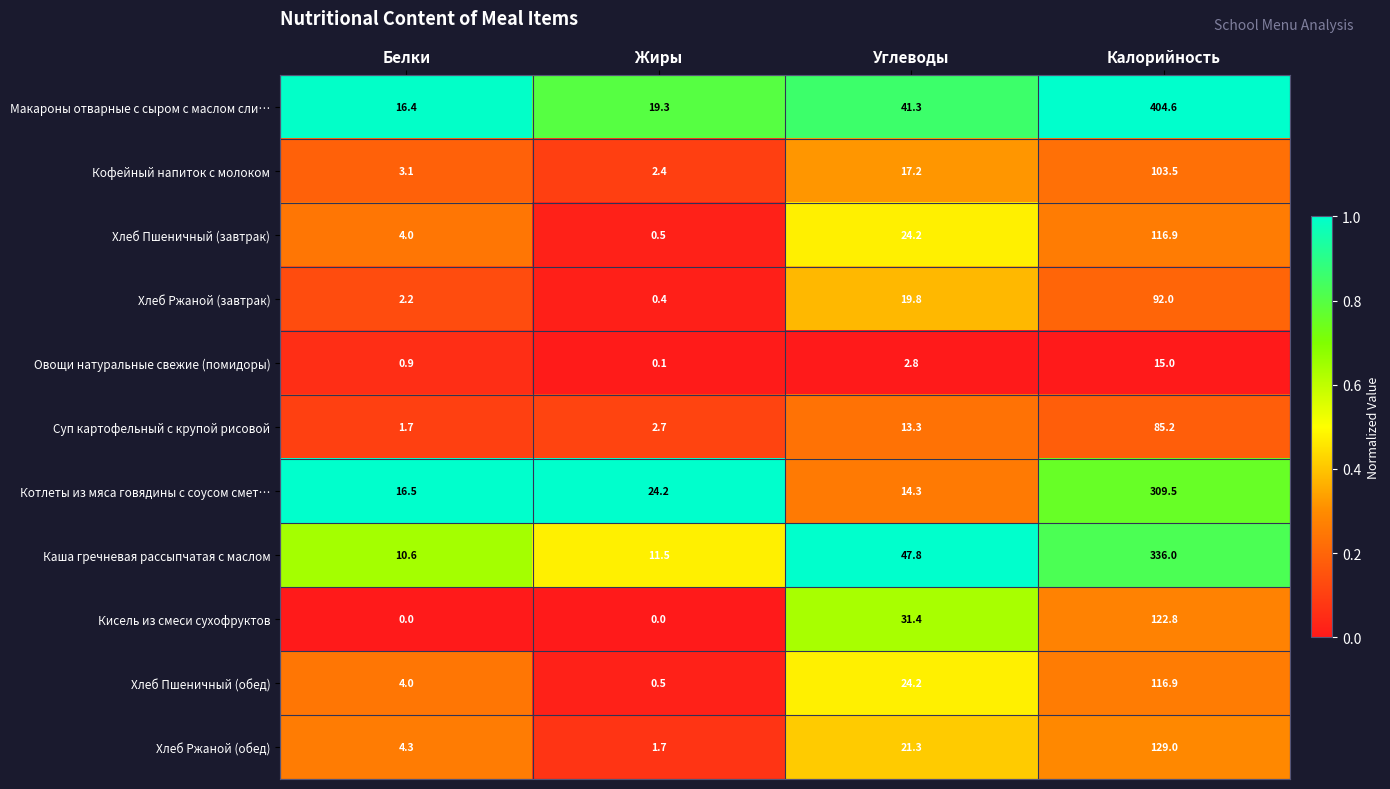

What is the spread (max minus min) of values at Углеводы?

45.0